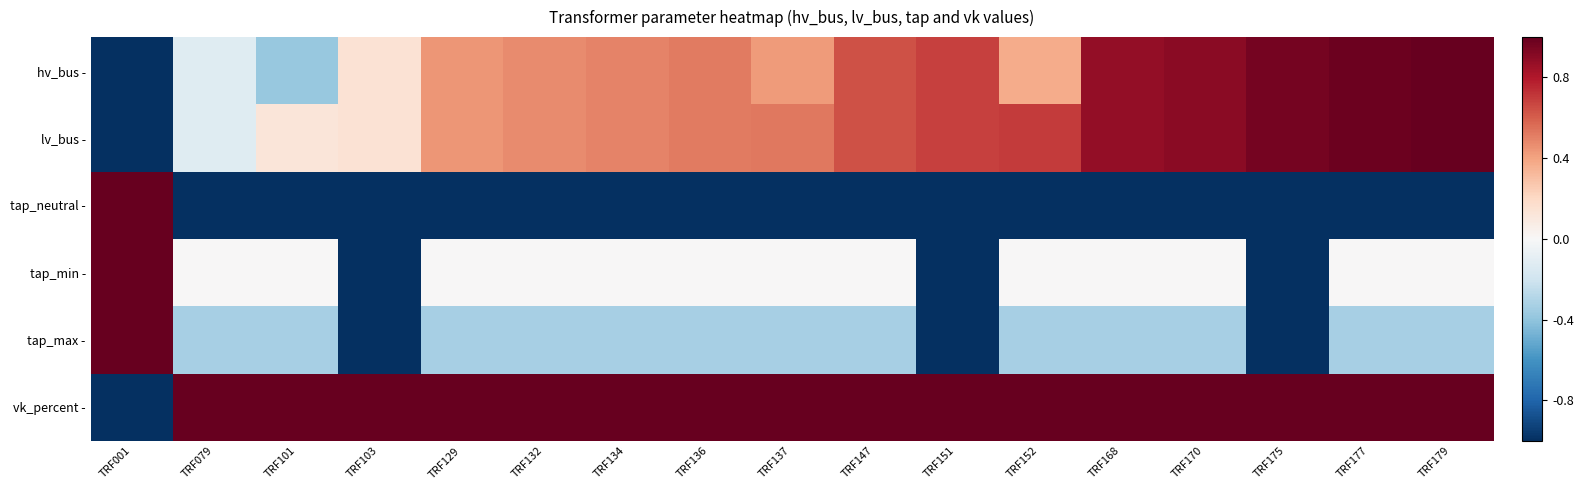

Which series has the largest total across all categories?

vk_percent -